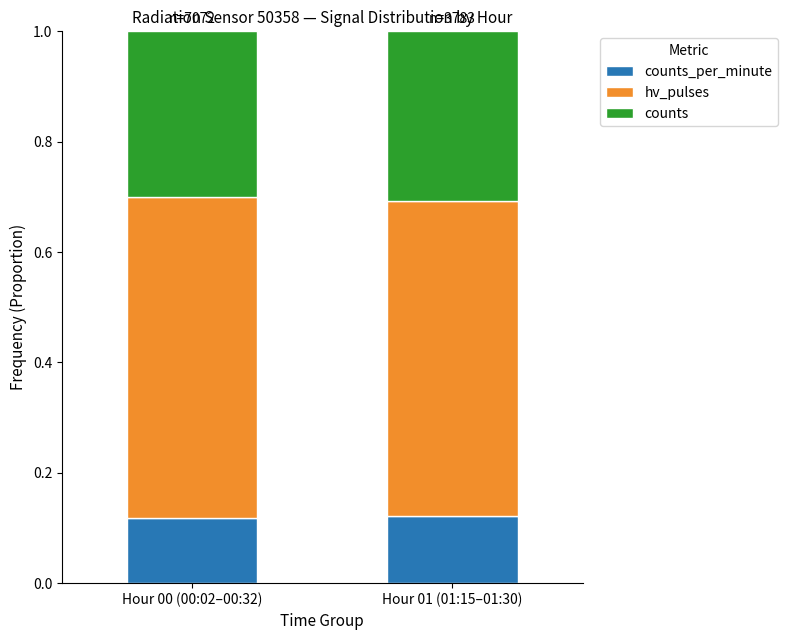

What is the total value across all series at Hour 00 (00:02–00:32)?

1.0